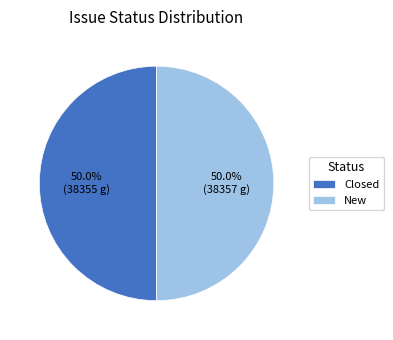

To the nearest percent, what percentage of the pie is New?

50%